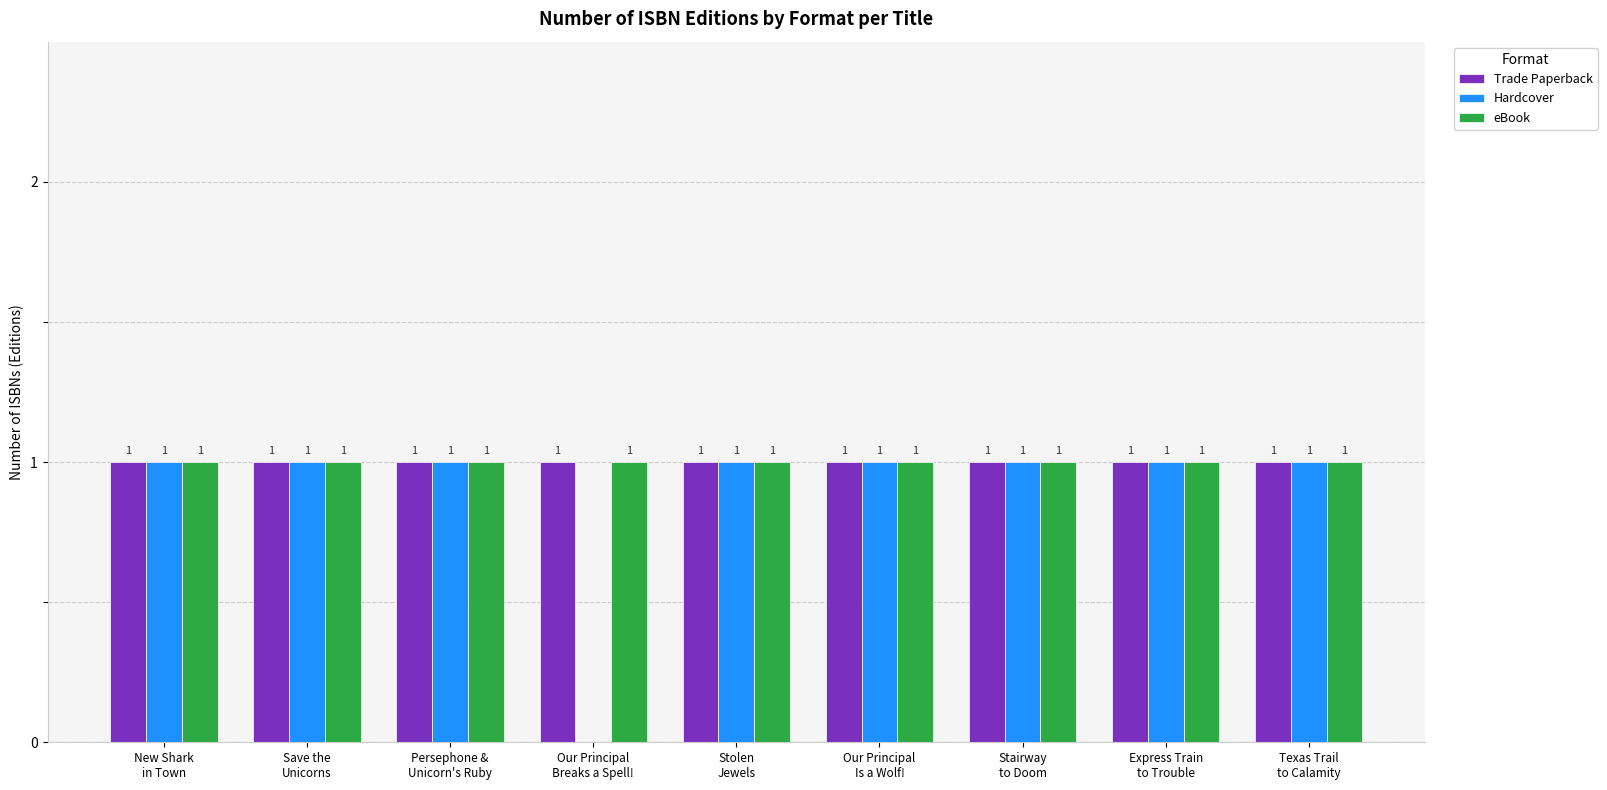

What is the sum of all Hardcover values?

8